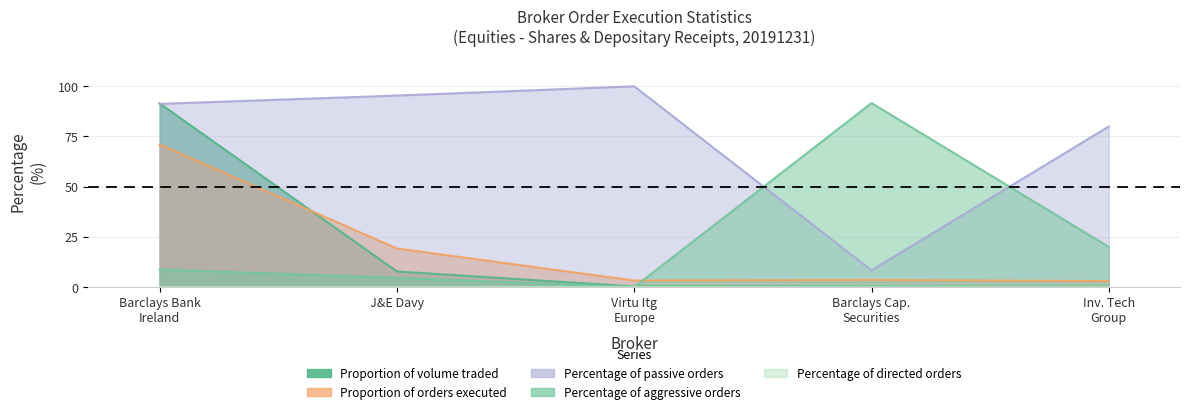

Which series changed the most between Barclays Cap. Securities and Inv. Tech Group?

Percentage of passive orders